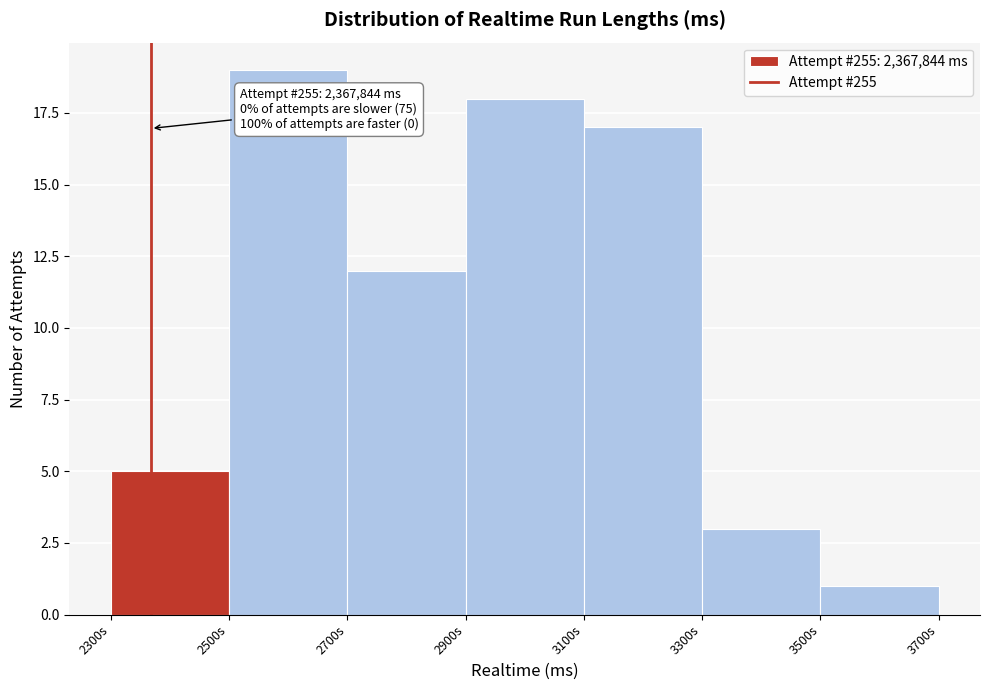

Reading left to right, what are all the values shown in this chart?

5	19	12	18	17	3	1